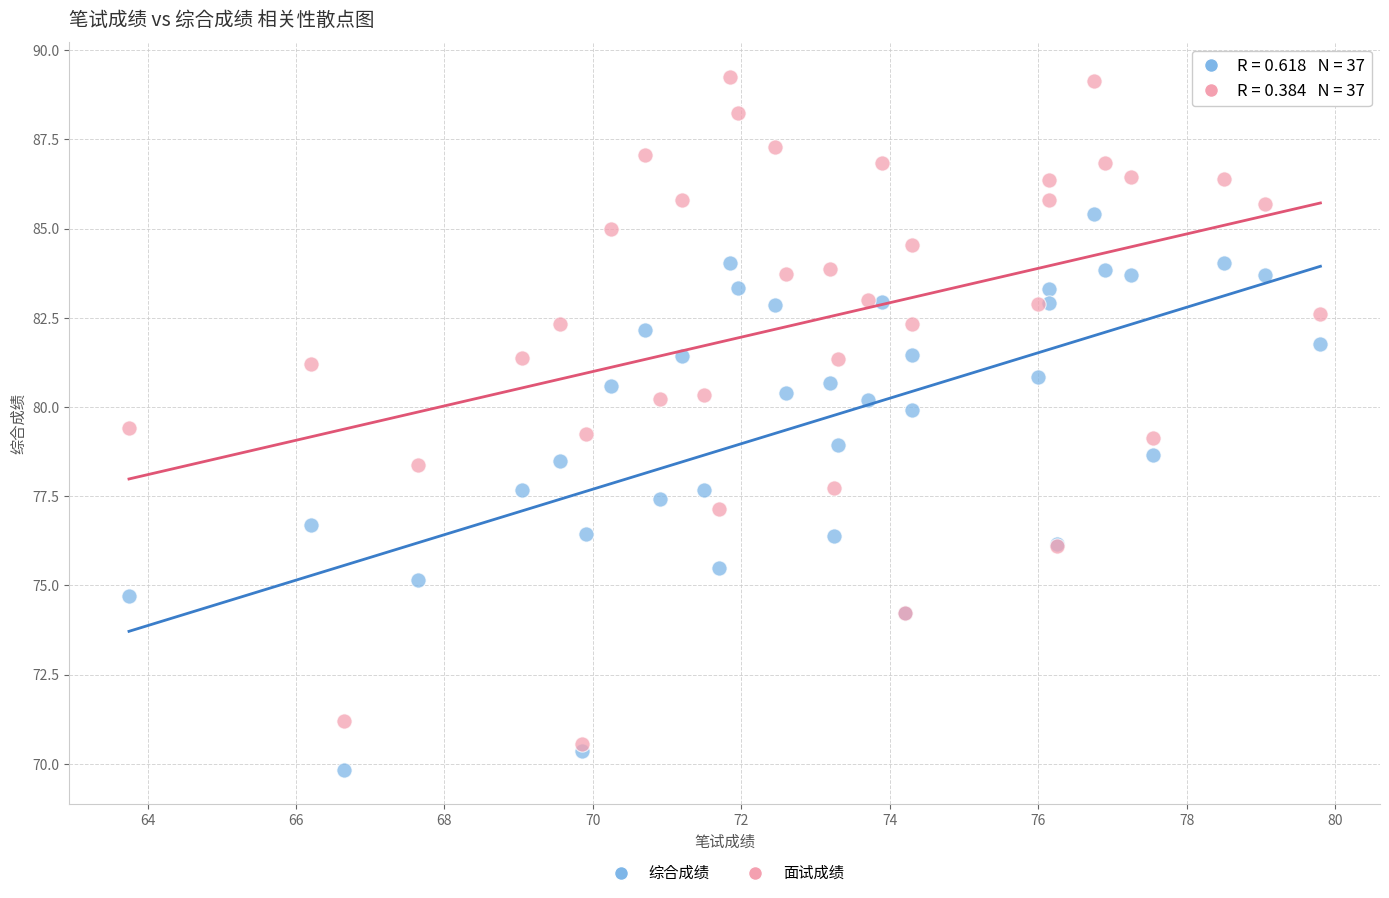

What are all the series names shown in the legend?

综合成绩, 面试成绩